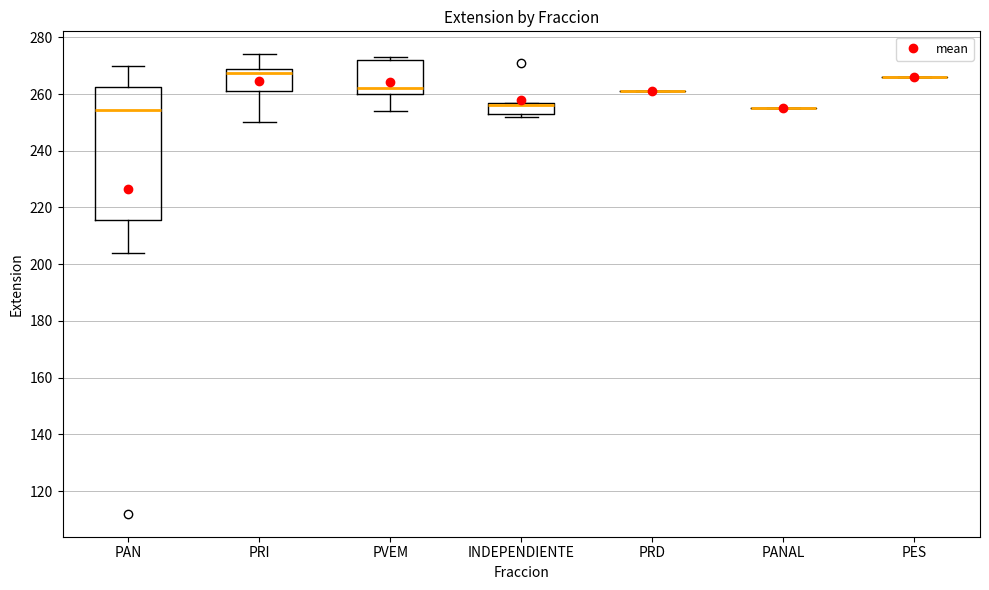

Reading left to right, transcribe this box plot: for each box, give where its median line is, the range the box spans, and where its two whiskers end, as read against the y-axis. The values are not printed on the chart, so give them approximately, as read against the axis.

PAN: median 254, box 216 to 262, whiskers 204 to 270
PRI: median 268 (just below the box's upper edge), box 262 to 268, whiskers 250 to 274
PVEM: median 262, box 260 to 272, whiskers 254 to 274
INDEPENDIENTE: median 256, box 254 to 258, whiskers 252 to 258
PRD: box collapsed to a line at 262, whiskers 262 to 262
PANAL: box collapsed to a line at 256, whiskers 256 to 256
PES: box collapsed to a line at 266, whiskers 266 to 266